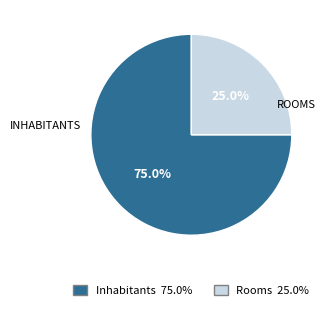

Does any single category account for the majority?

Yes